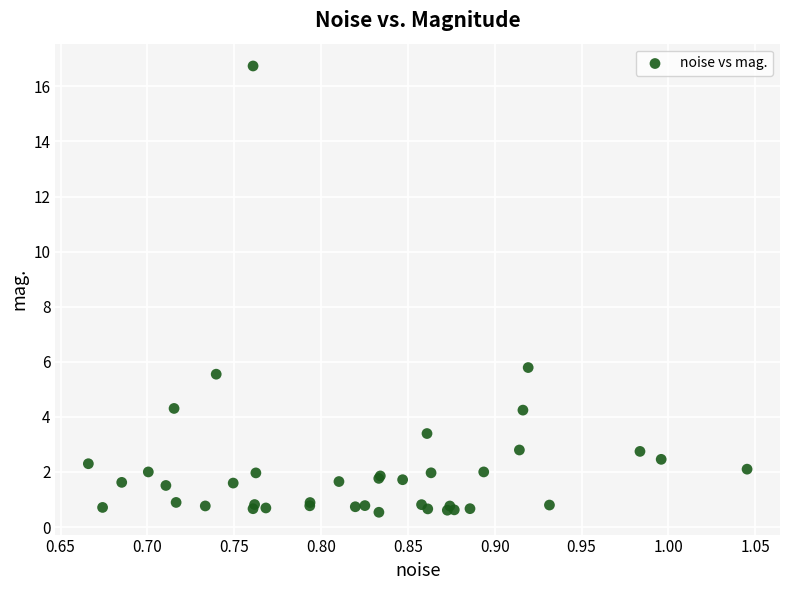

What Y value in the scatter plot is closest to 8?

5.8